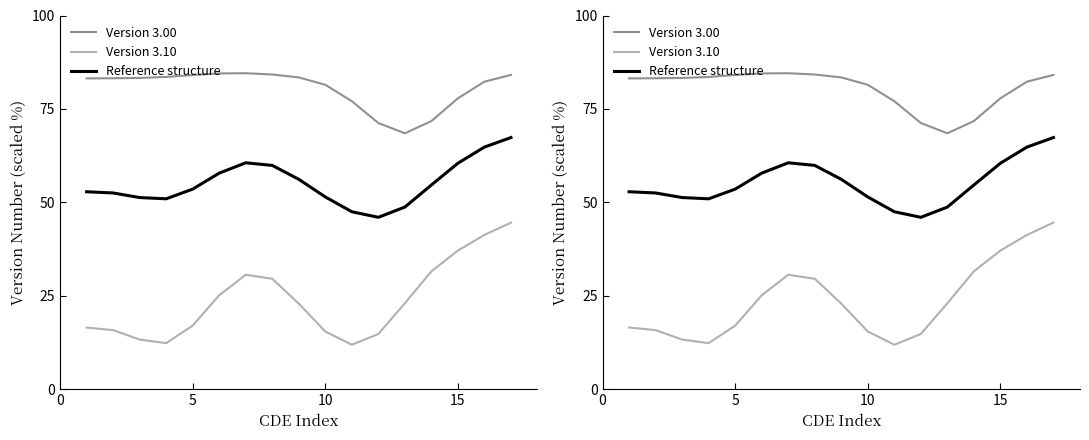

Reading left to right, extract all data points from this chart.

Version 3.00: 83.2	83.2	83.3	83.6	84.1	84.5	84.6	84.2	83.4	81.5	77.1	71.2	68.5	71.8	77.9	82.3	84.1
Version 3.10: 16.5	15.8	13.3	12.3	17.0	25.1	30.6	29.6	22.9	15.4	11.9	14.8	23.0	31.5	37.1	41.3	44.6
Reference structure: 52.8	52.5	51.3	50.9	53.5	57.8	60.6	59.9	56.2	51.4	47.5	46.0	48.7	54.7	60.5	64.8	67.3